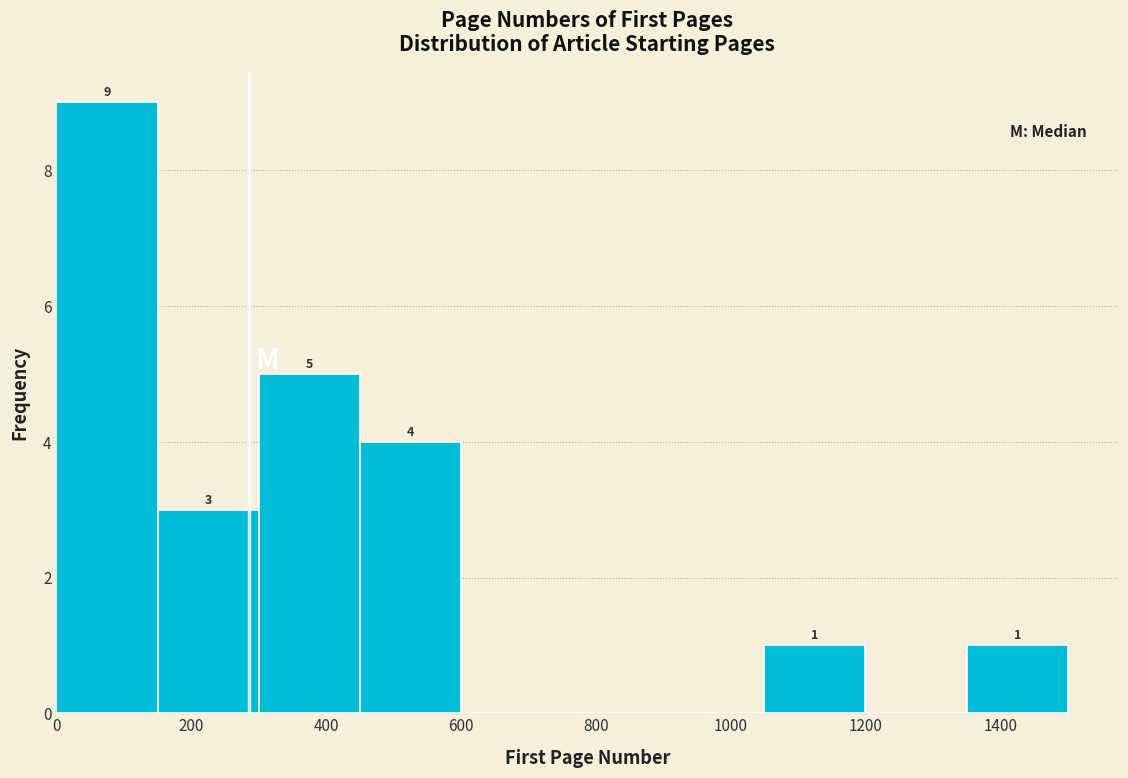

Which range on the x-axis has the tallest bar?

0 to 150